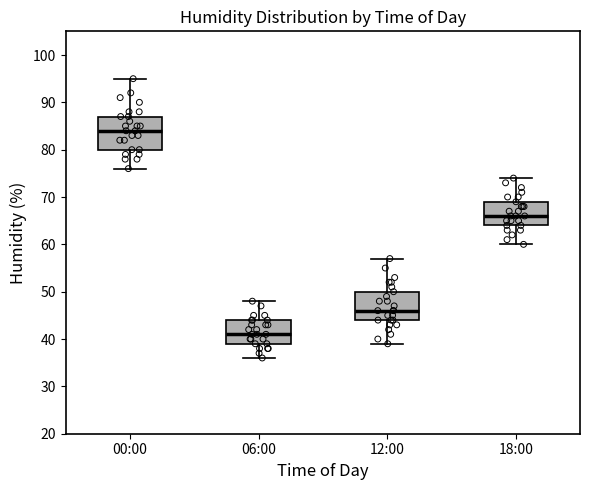

Which box's median line is the lowest?

06:00